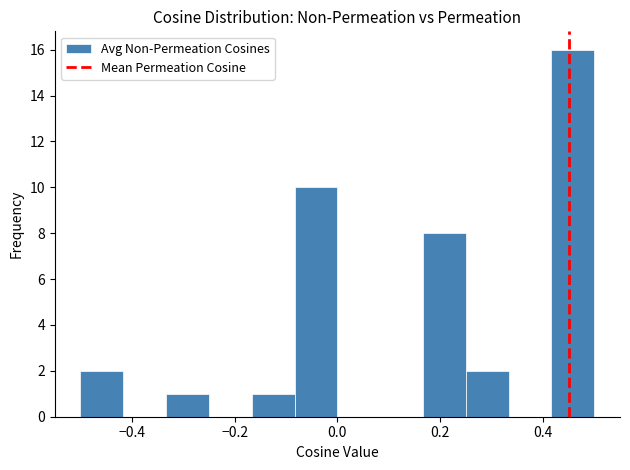

Reading left to right, list every bar in this chart as the range it spans on the x-axis followed by its height. Neither the bar edges nor the heights are printed on the chart, so give them approximately, as read against the axes.

-0.50 to -0.42: 2
-0.42 to -0.34: 0
-0.34 to -0.24: 1
-0.24 to -0.16: 0
-0.16 to -0.08: 1
-0.08 to 0.00: 10
0.00 to 0.08: 0
0.08 to 0.16: 0
0.16 to 0.26: 8
0.26 to 0.34: 2
0.34 to 0.42: 0
0.42 to 0.50: 16